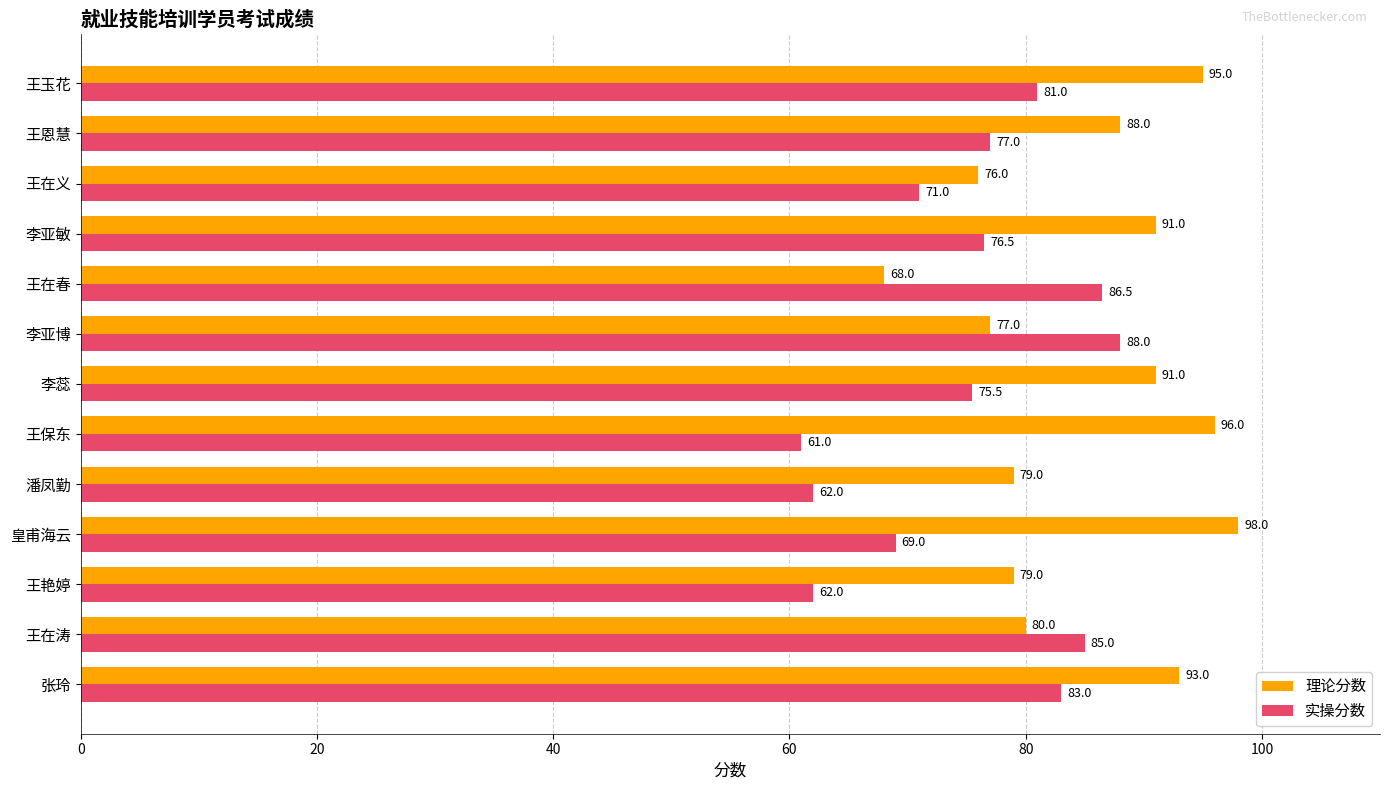

What is the difference between the maximum and minimum values in the 实操分数 series?

27.0